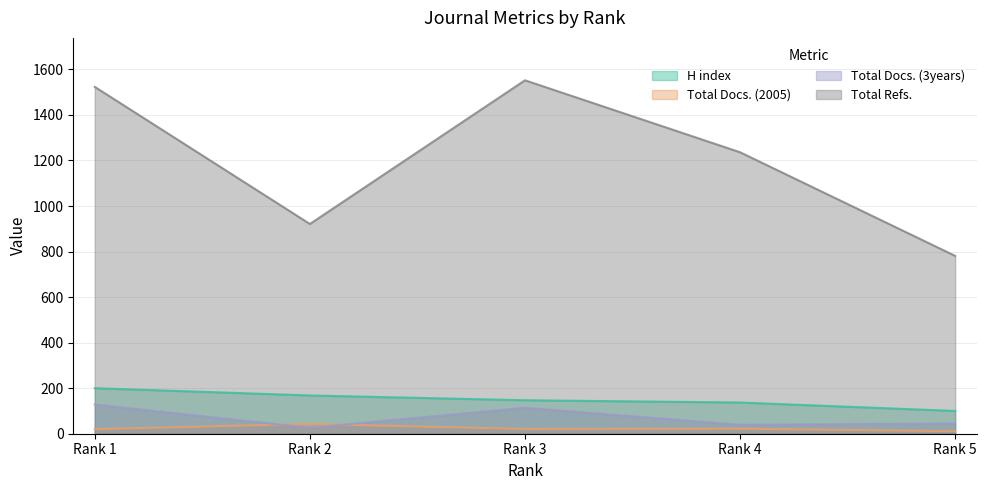

Which series has the largest total across all categories?

Total Refs.